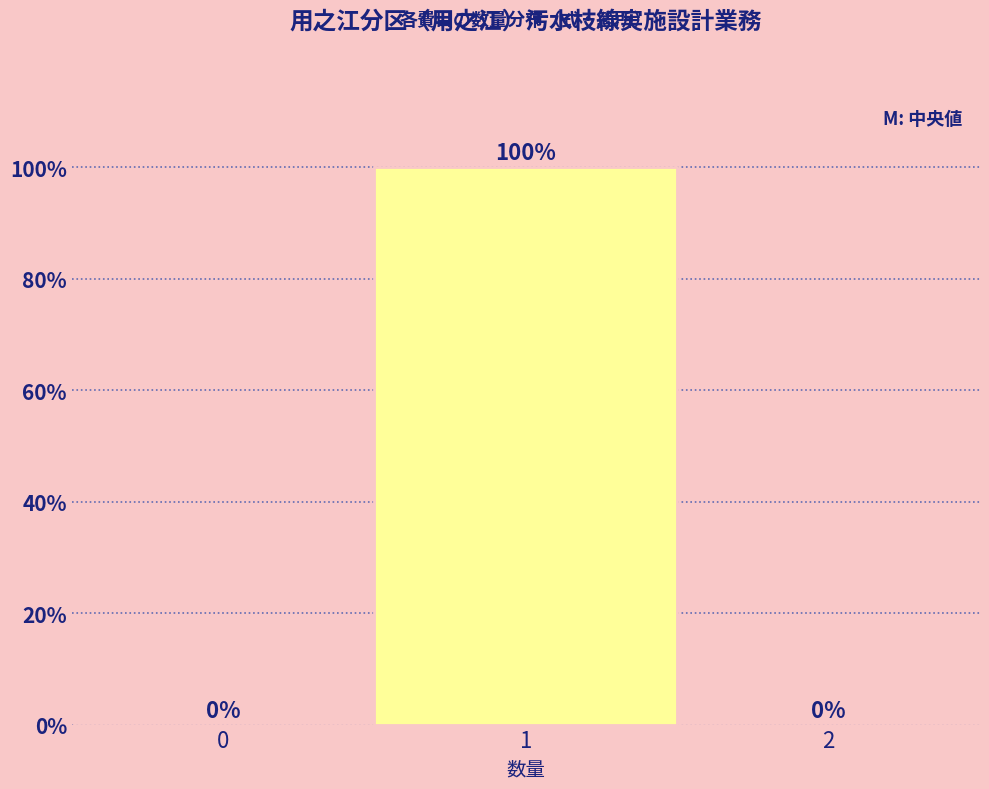

Which range on the x-axis has the tallest bar?

0.5 to 1.5